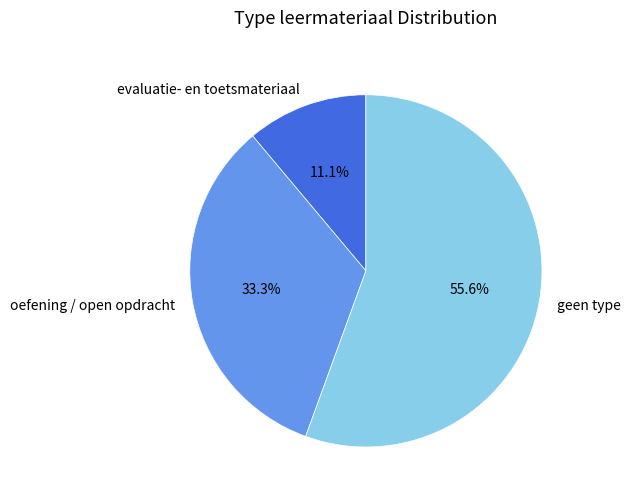

What is the largest slice in the pie chart?

geen type